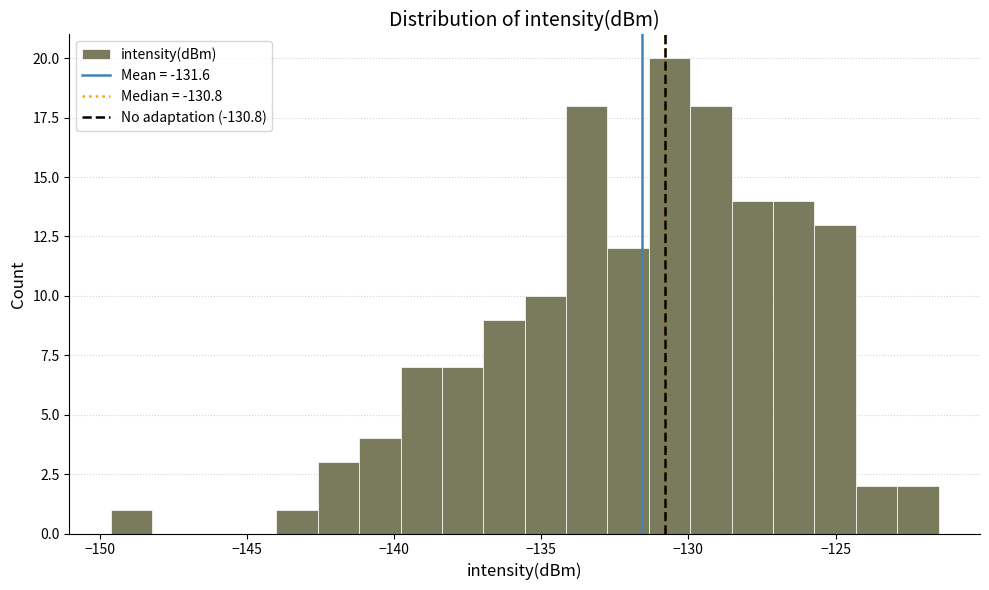

Read against the x-axis, roughly where is the centre of the tallest bar?

-130.5